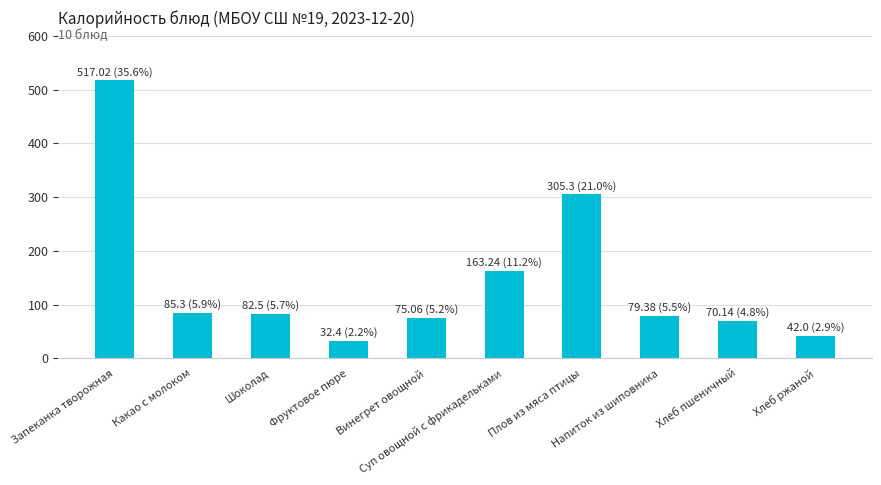

What is the value of the 9th bar from the left?

70.1